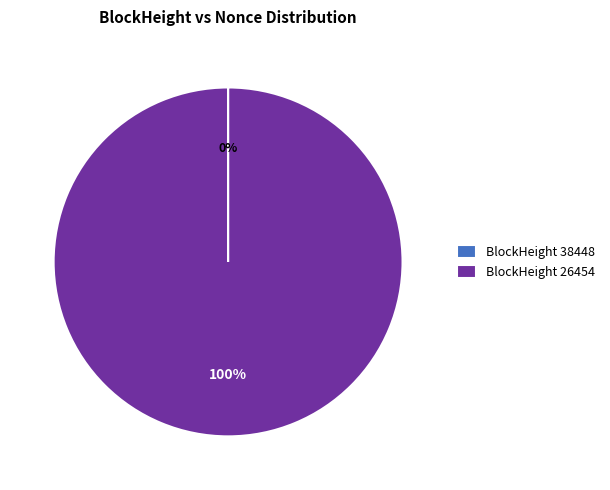

To the nearest percent, what is the average slice percentage?

50%